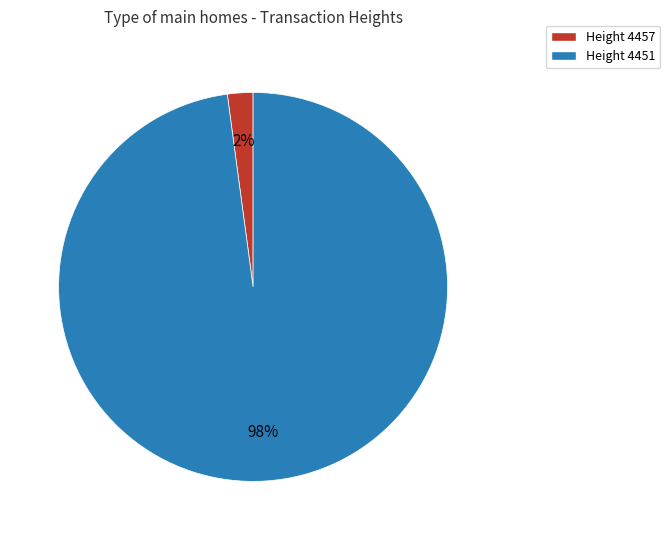

What percentage is the Height 4451 slice, to the nearest percent?

98%